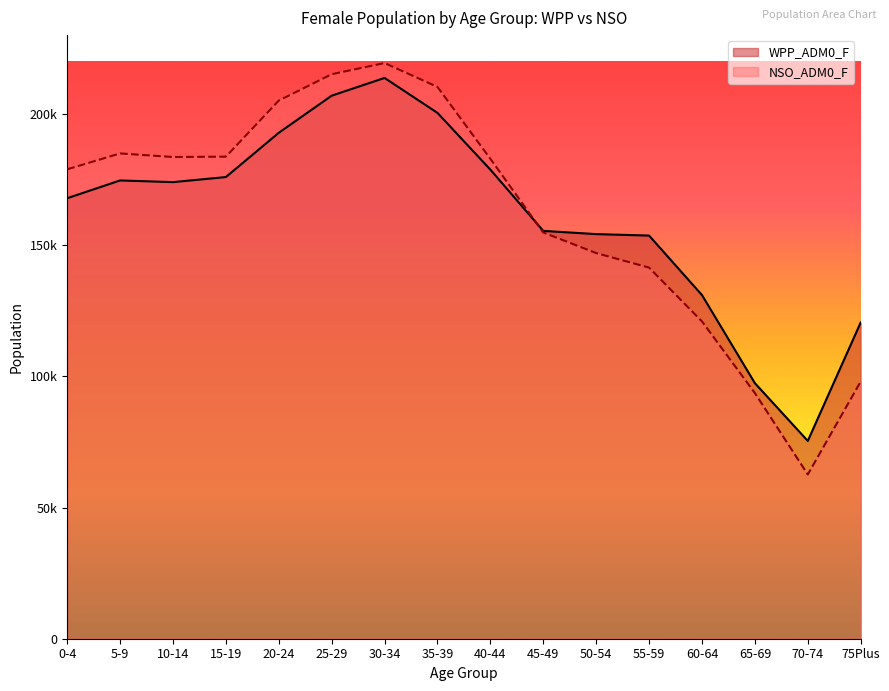

List the series in order of their overall mean, lowest first.

WPP_ADM0_F, NSO_ADM0_F